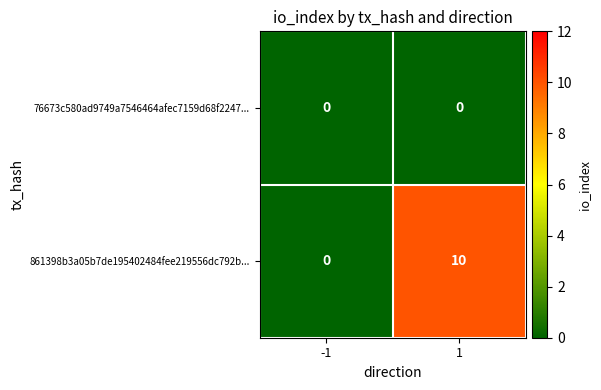

Rank the series at 1 from lowest to highest value.

76673c580ad9749a7546464afec7159d68f2247..., 861398b3a05b7de195402484fee219556dc792b...